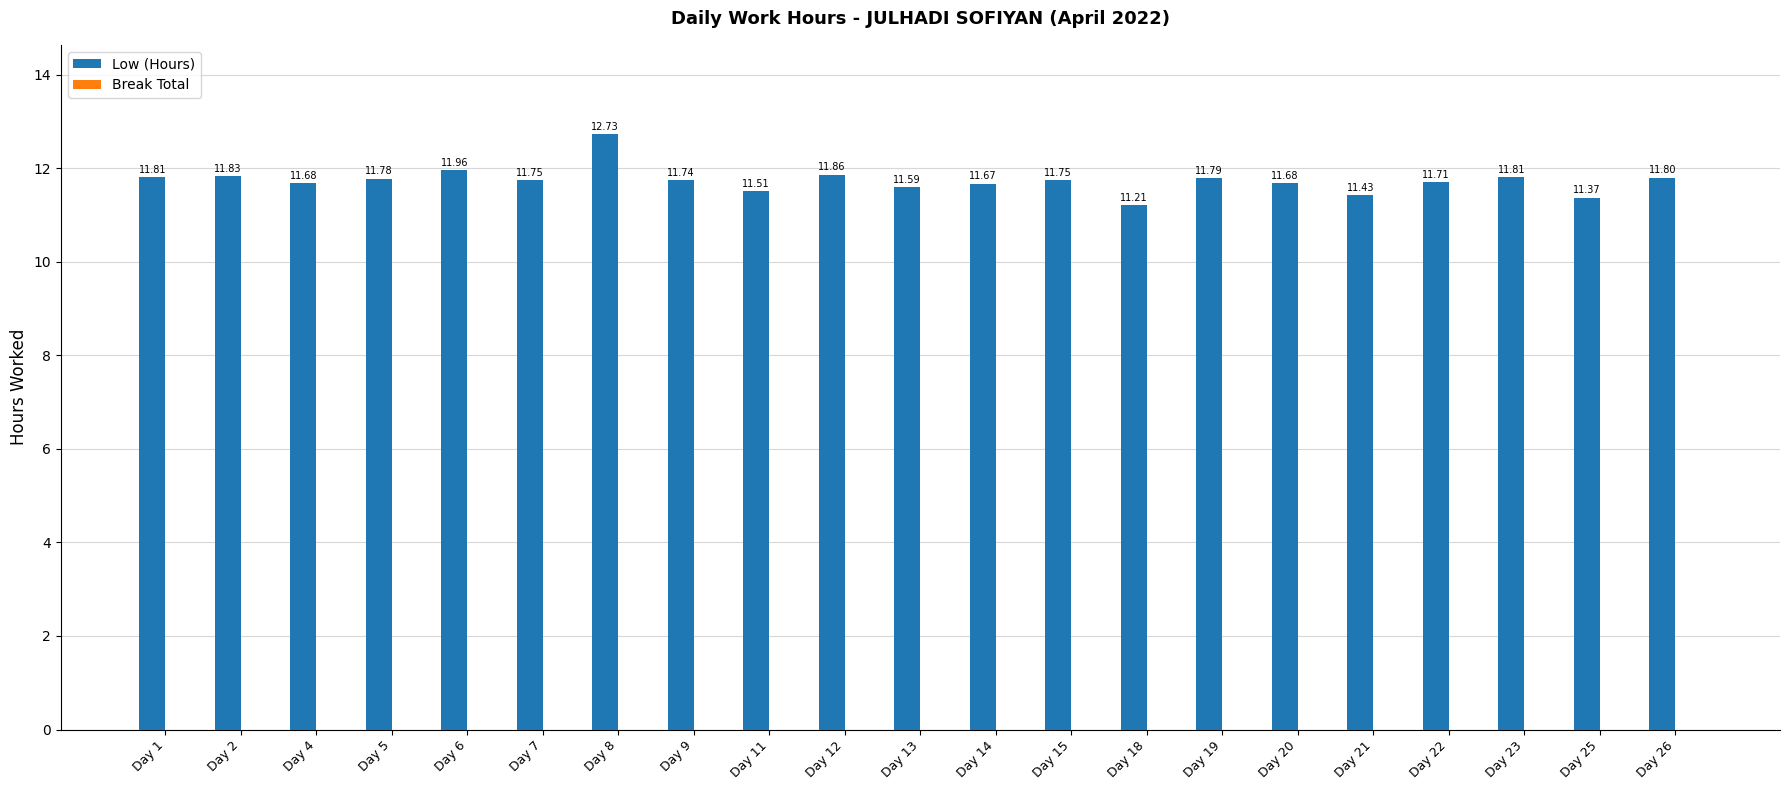

What is the average value?

11.7